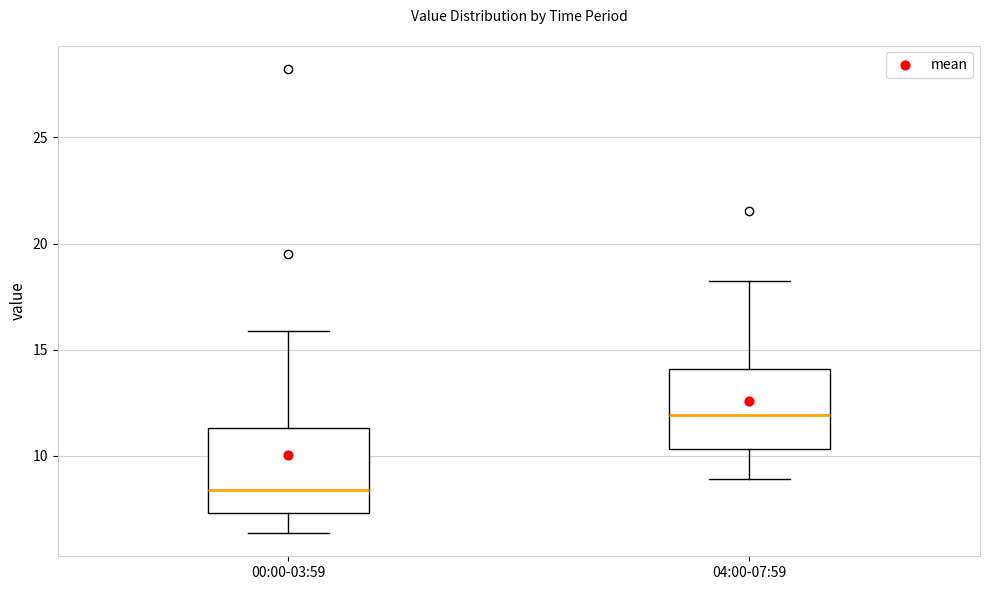

Where does the upper whisker of the box for 04:00-07:59 end on the y-axis? The values are not printed on the chart, so give them approximately, as read against the axis.

18.0